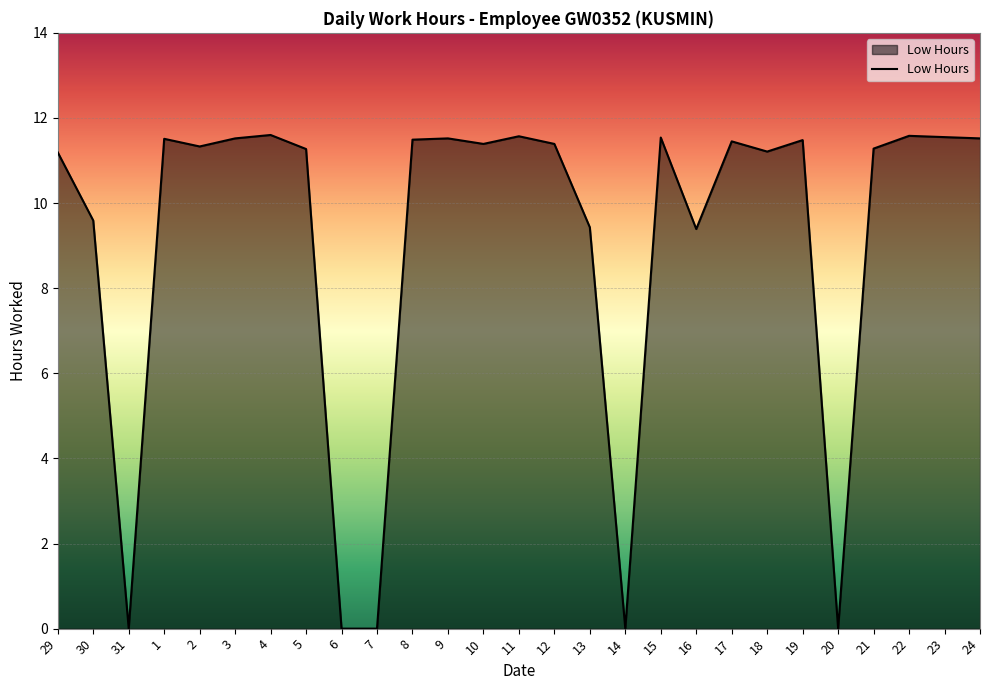

What is the average value?

9.1